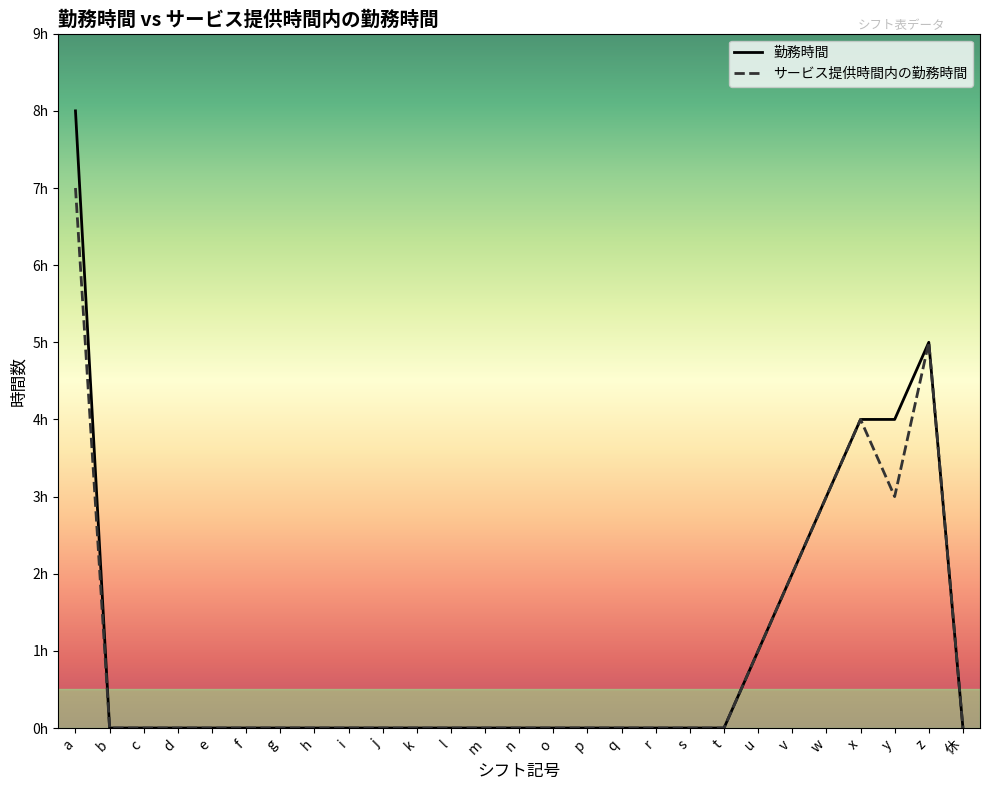

Is it true that 勤務時間 equals 0 at r?

True